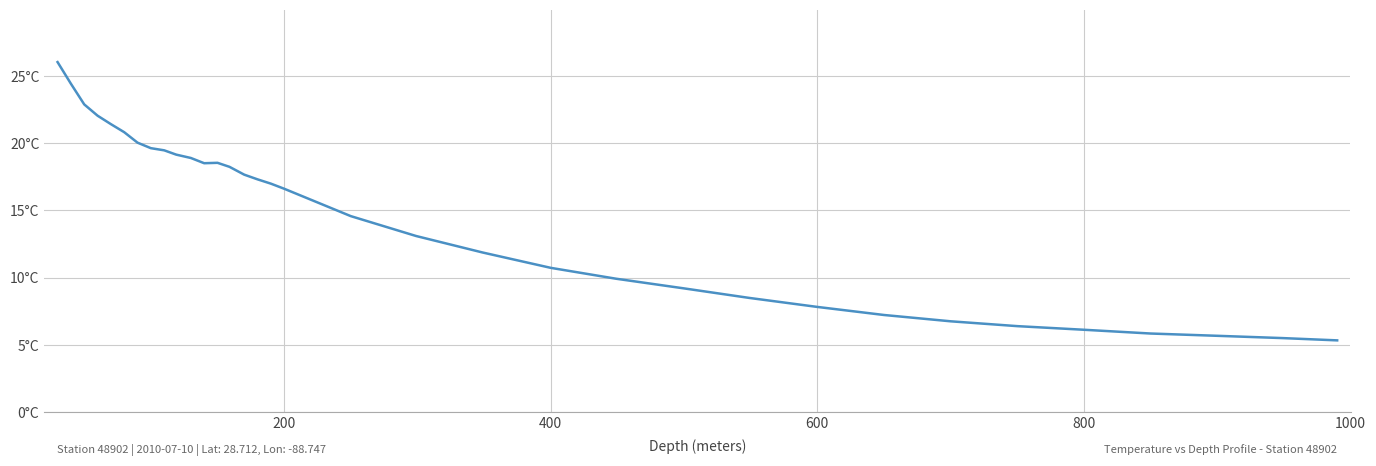

Does the chart display data point markers on the line(s)?

No